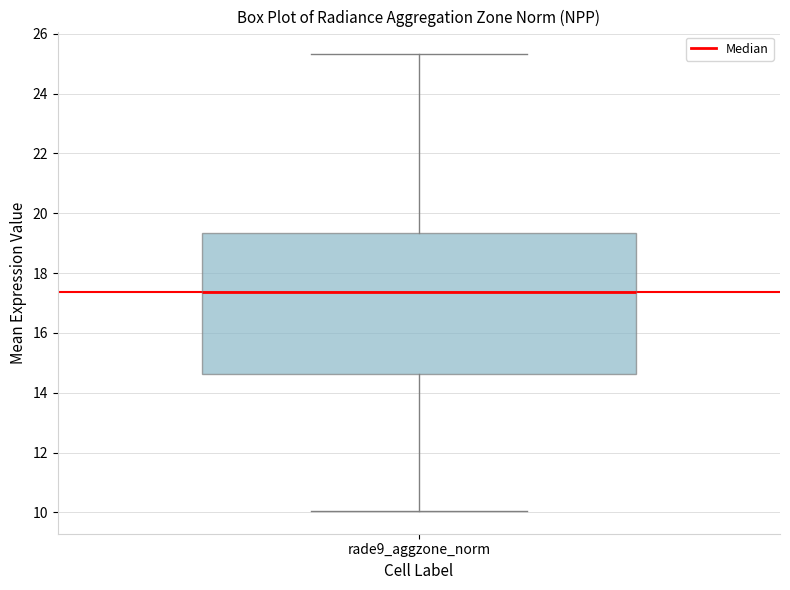

Where is the lower edge of the box for rade9_aggzone_norm on the y-axis? The values are not printed on the chart, so give them approximately, as read against the axis.

14.6